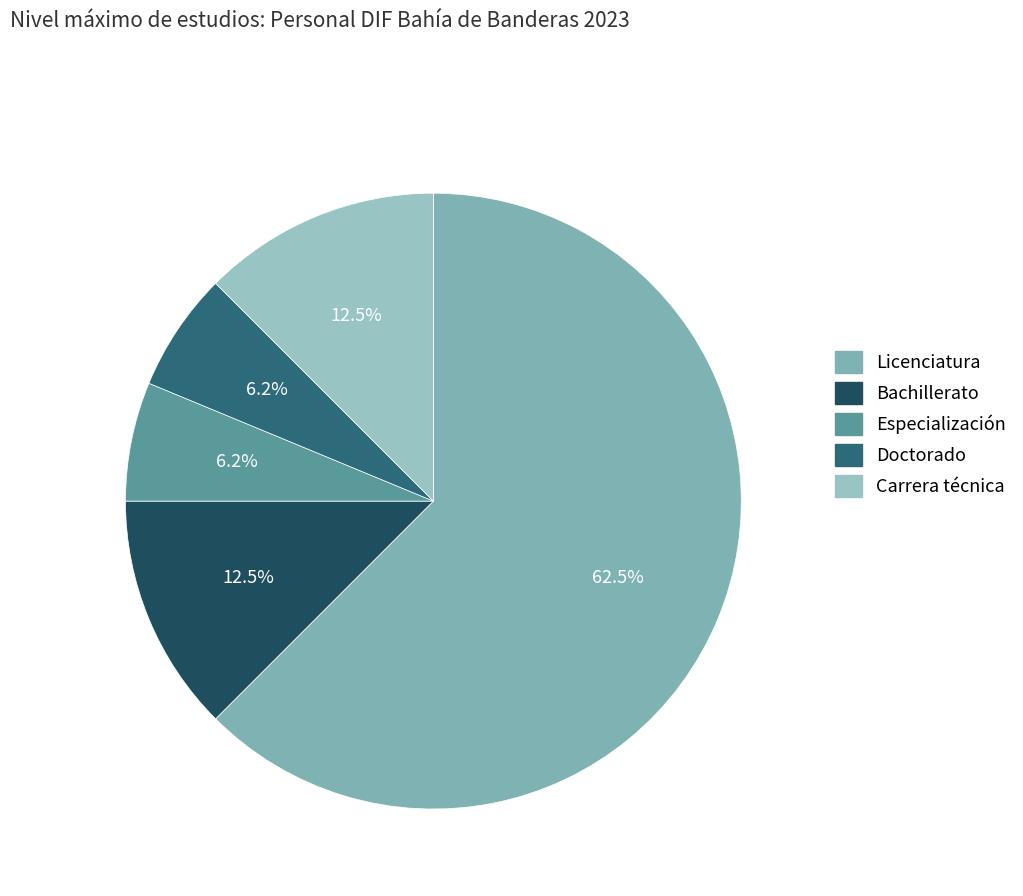

How many segments does this pie chart have?

5